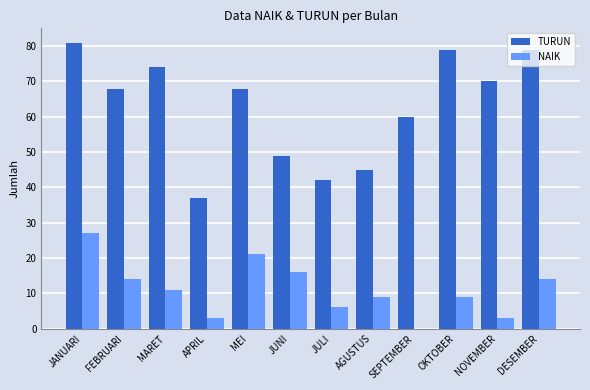

The value of TURUN at JANUARI is 16. True or false?

False